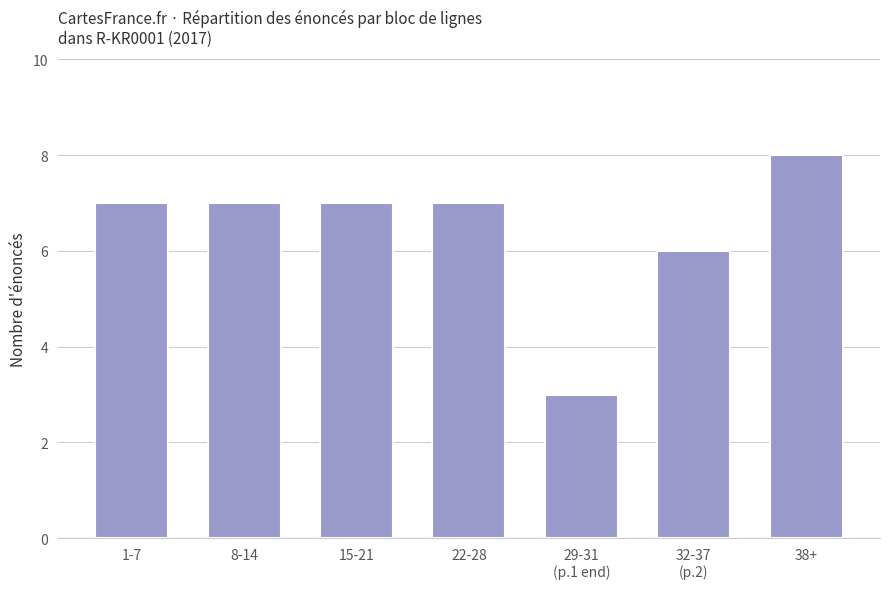

What is the difference between the second highest and second lowest values?

1